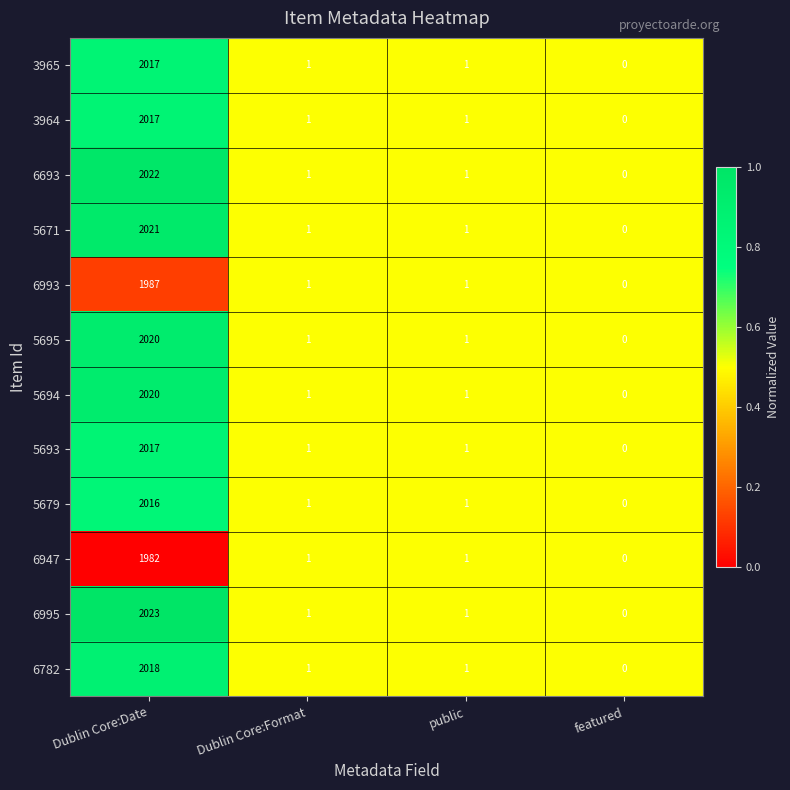

What is the average value of the 6995 series?

506